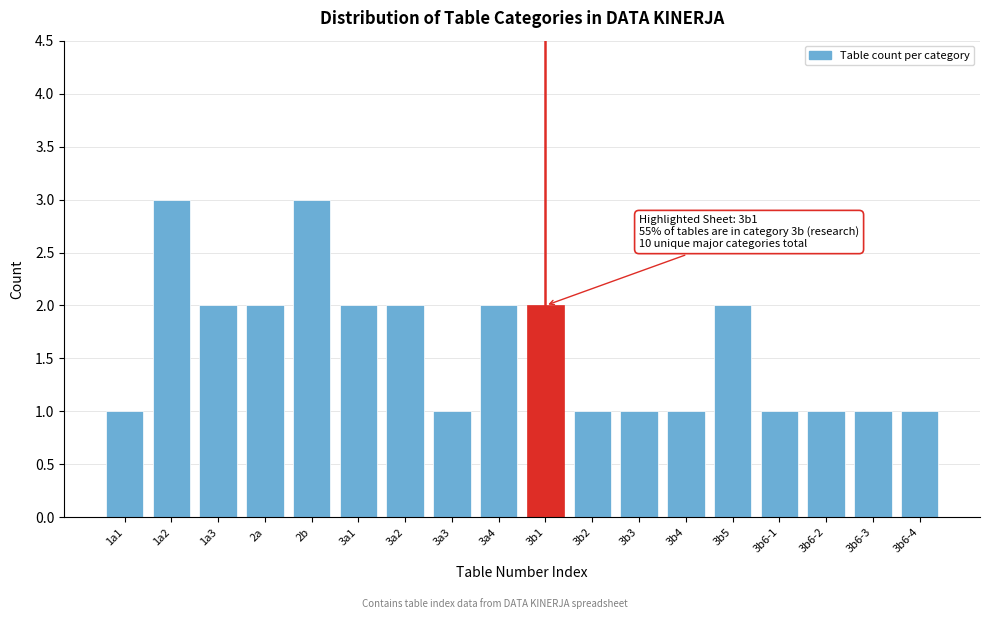

Reading left to right, list all the values displayed in this chart.

1a1=1	1a2=3	1a3=2	2a=2	2b=3	3a1=2	3a2=2	3a3=1	3a4=2	3b1=2	3b2=1	3b3=1	3b4=1	3b5=2	3b6-1=1	3b6-2=1	3b6-3=1	3b6-4=1